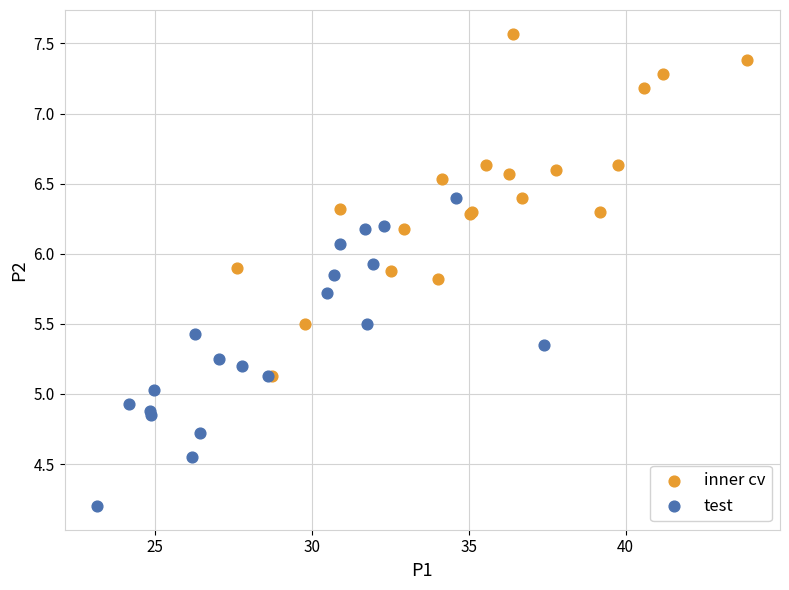

Which series contains the lowest Y value?

test